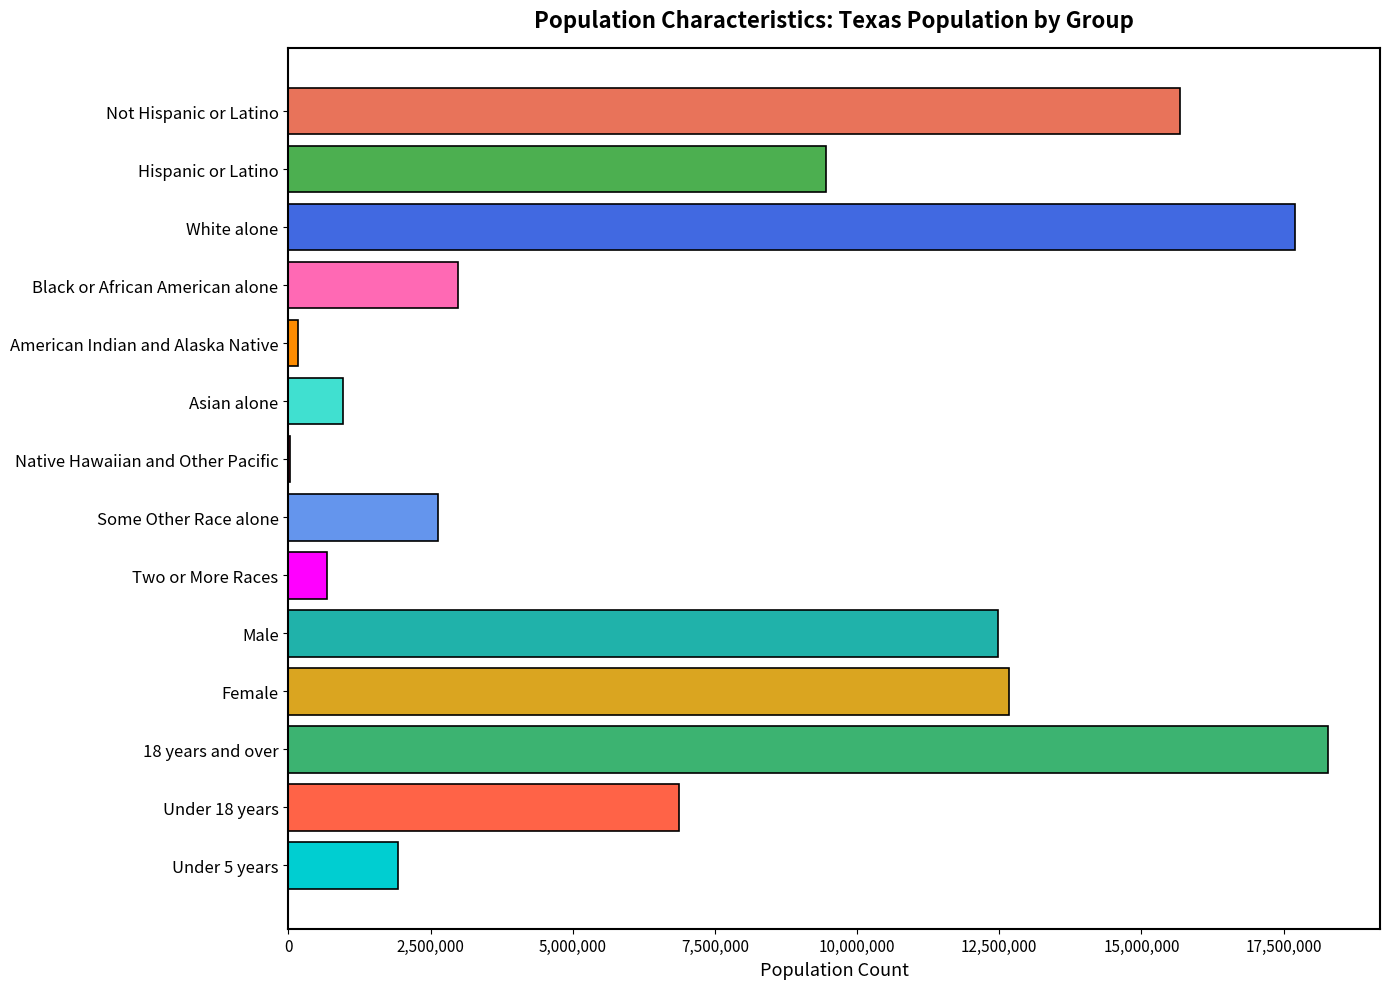

How many data points does each series have?

14